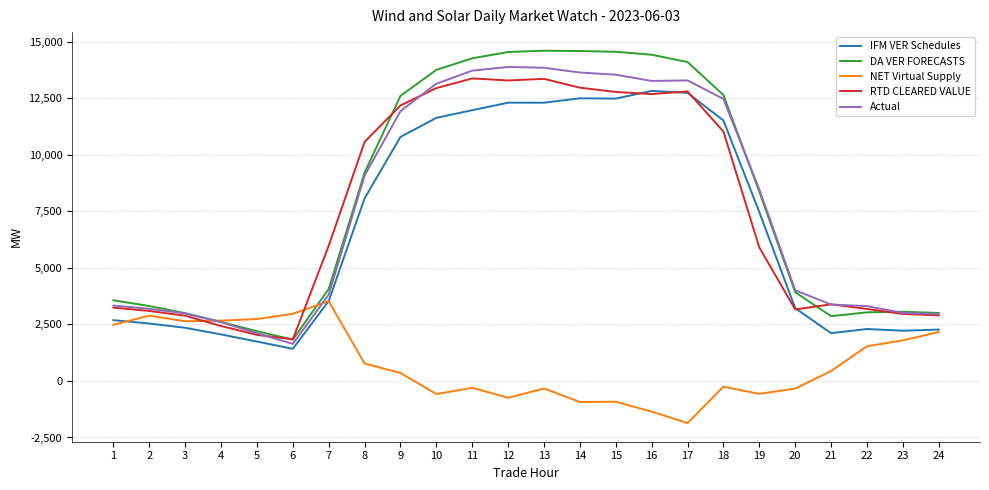

How many intersections are there between RTD CLEARED VALUE and NET Virtual Supply?

2